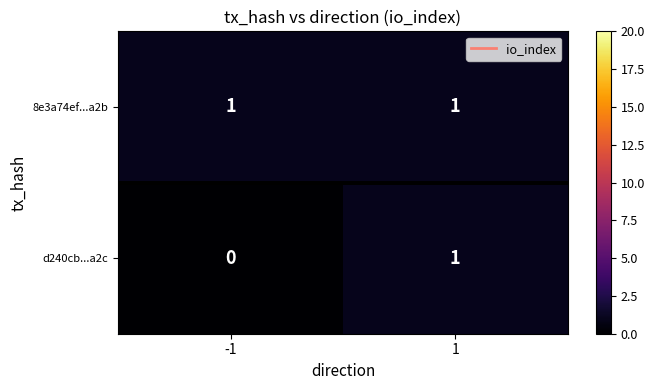

Between -1 and 1, which series saw the biggest shift?

d240cb...a2c